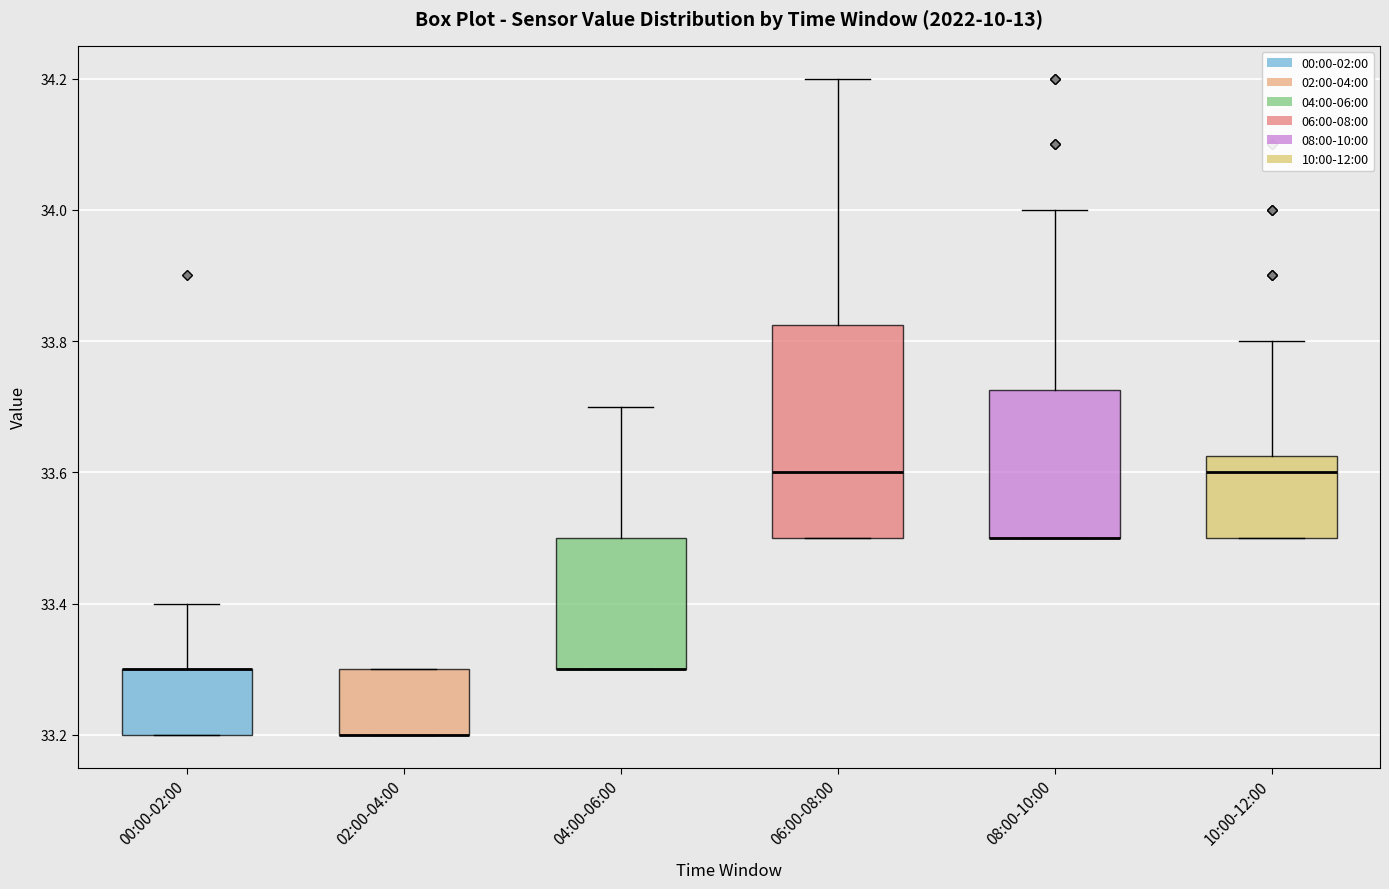

Reading left to right, read every box against the y-axis: the position of its median line, the range the box covers, and the ends of its whiskers. The values are not printed on the chart, so give them approximately, as read against the axis.

00:00-02:00: median 33.30 (drawn on the box's upper edge), box 33.20 to 33.30, whiskers 33.20 to 33.40
02:00-04:00: median 33.20 (drawn on the box's lower edge), box 33.20 to 33.30, whiskers 33.20 to 33.30
04:00-06:00: median 33.30 (drawn on the box's lower edge), box 33.30 to 33.50, whiskers 33.30 to 33.70
06:00-08:00: median 33.60, box 33.50 to 33.82, whiskers 33.50 to 34.20
08:00-10:00: median 33.50 (drawn on the box's lower edge), box 33.50 to 33.72, whiskers 33.50 to 34.00
10:00-12:00: median 33.60, box 33.50 to 33.62, whiskers 33.50 to 33.80